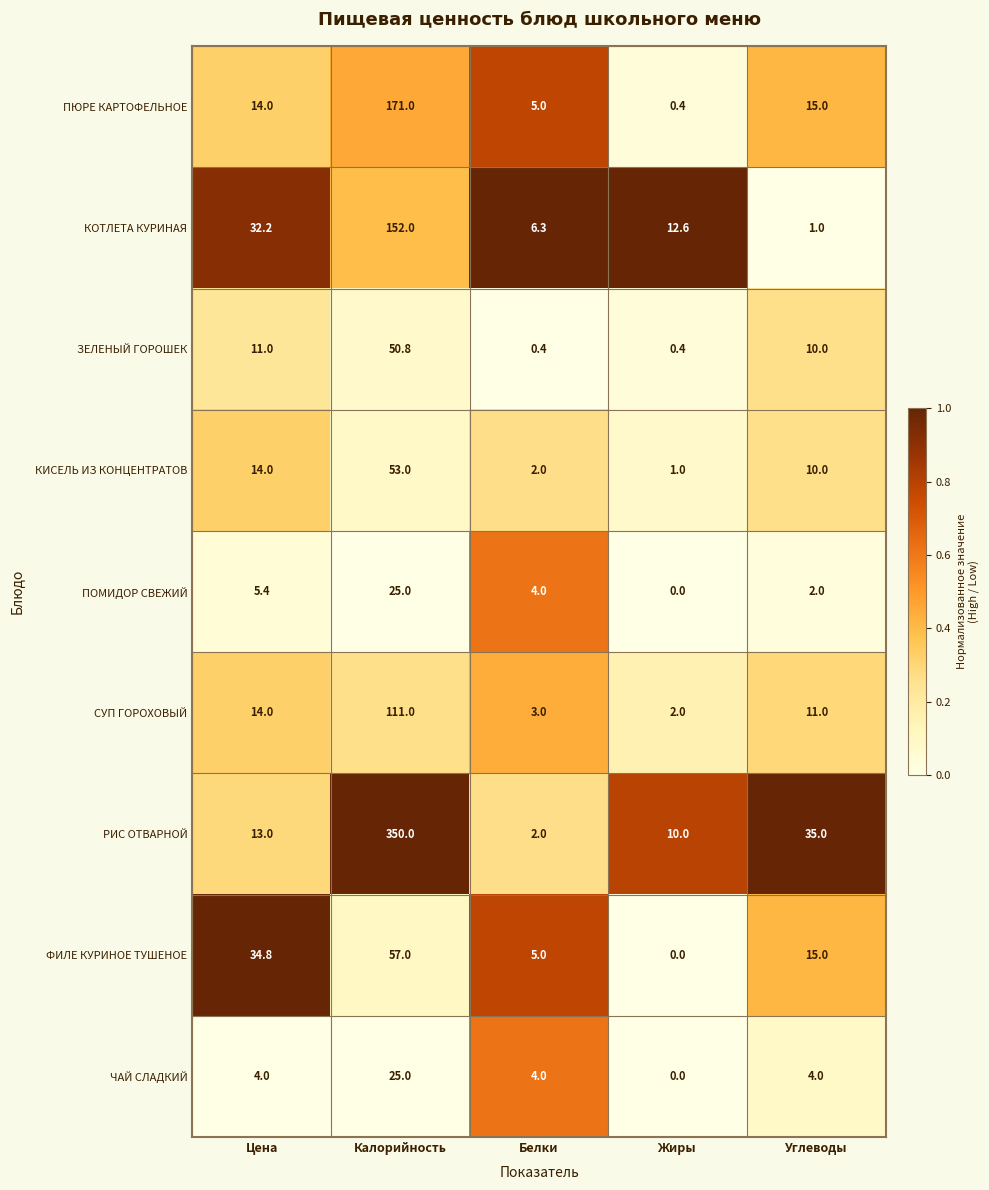

Which series changed the most between Цена and Калорийность?

РИС ОТВАРНОЙ